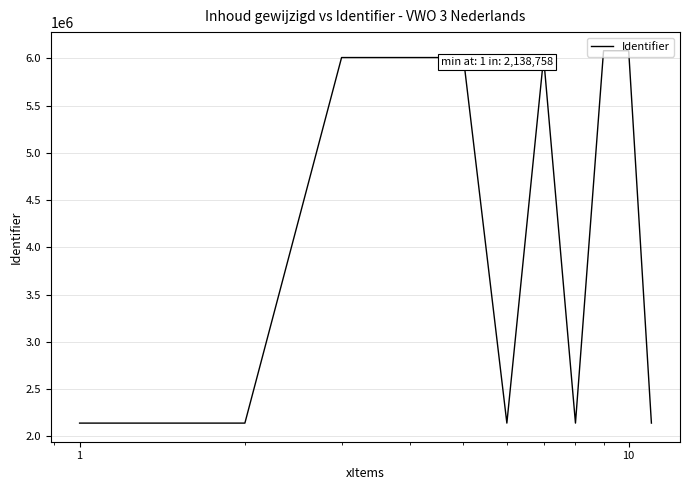

Count the number of data series in this chart.

1